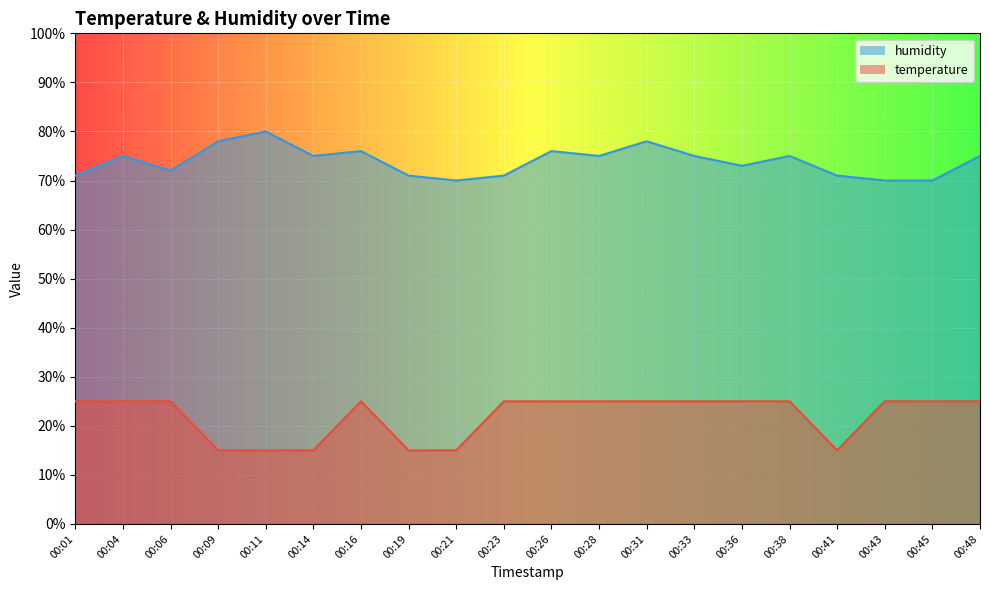

Reading left to right, transcribe all the data shown in this chart.

temperature: 25.0	25.0	25.0	15.0	15.0	15.0	25.0	15.0	15.0	25.0	25.0	25.0	25.0	25.0	25.0	25.0	15.0	25.0	25.0	25.0
humidity: 71.0	75.0	72.0	78.0	80.0	75.0	76.0	71.0	70.0	71.0	76.0	75.0	78.0	75.0	73.0	75.0	71.0	70.0	70.0	75.0